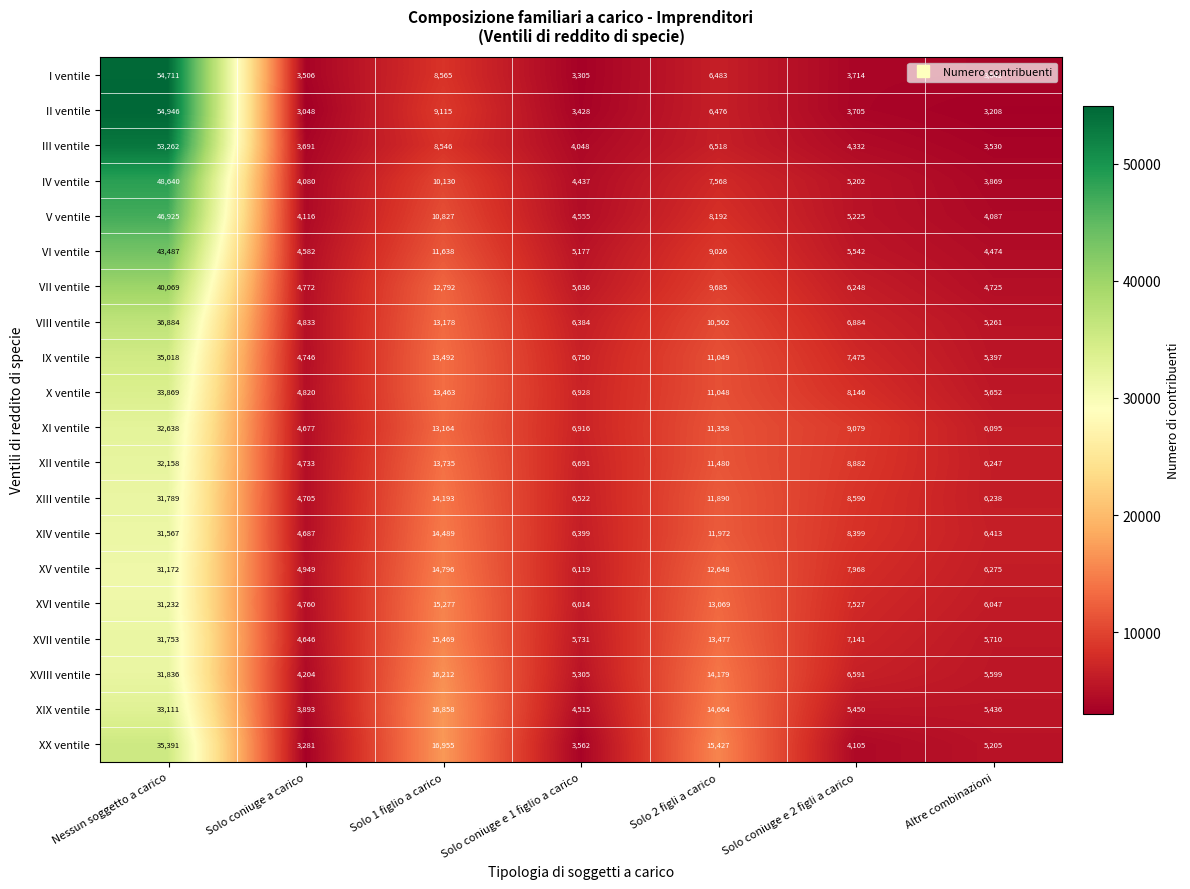

Between Nessun soggetto a carico and Solo 2 figli a carico, which series saw the biggest shift?

II ventile